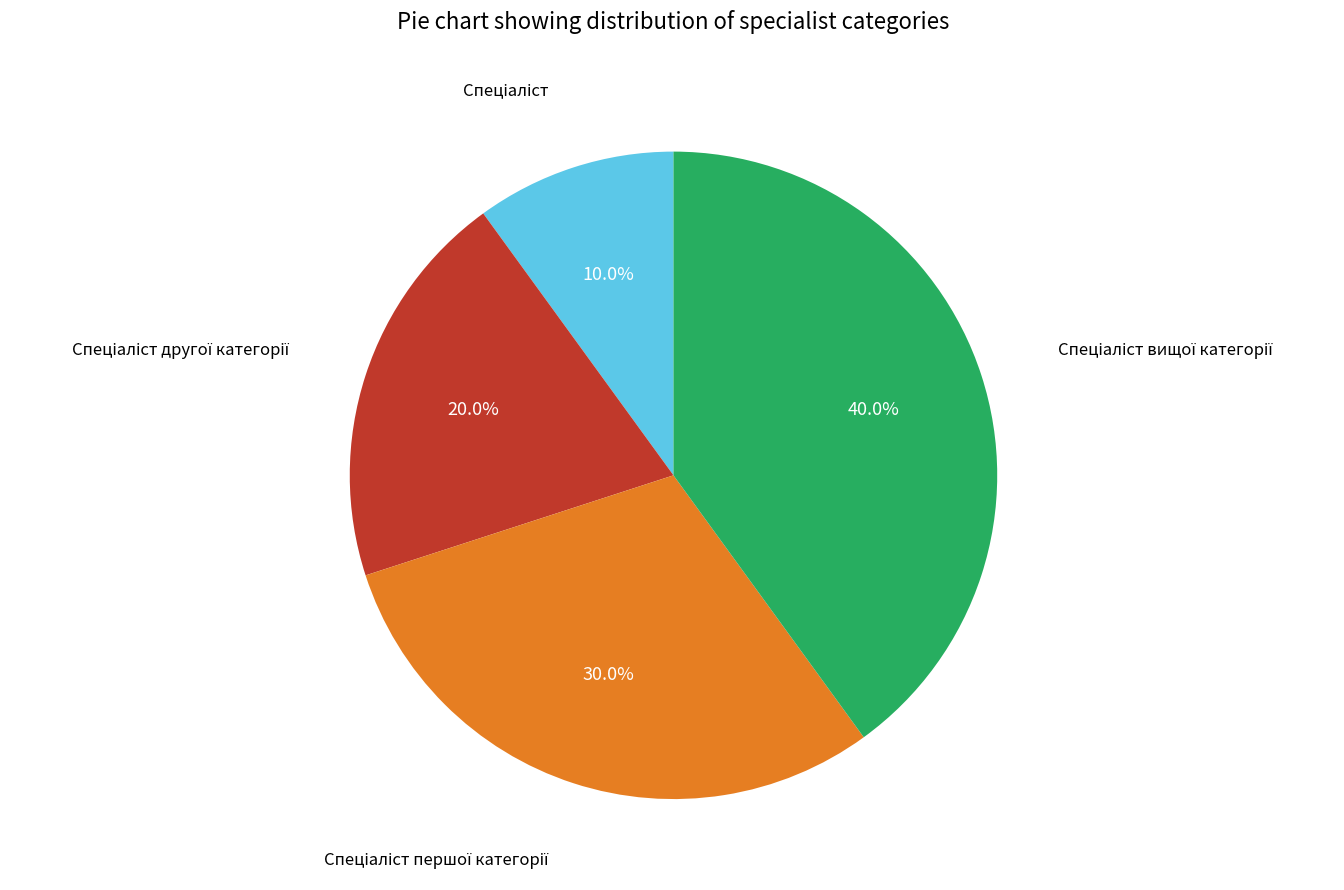

How many segments does this pie chart have?

4